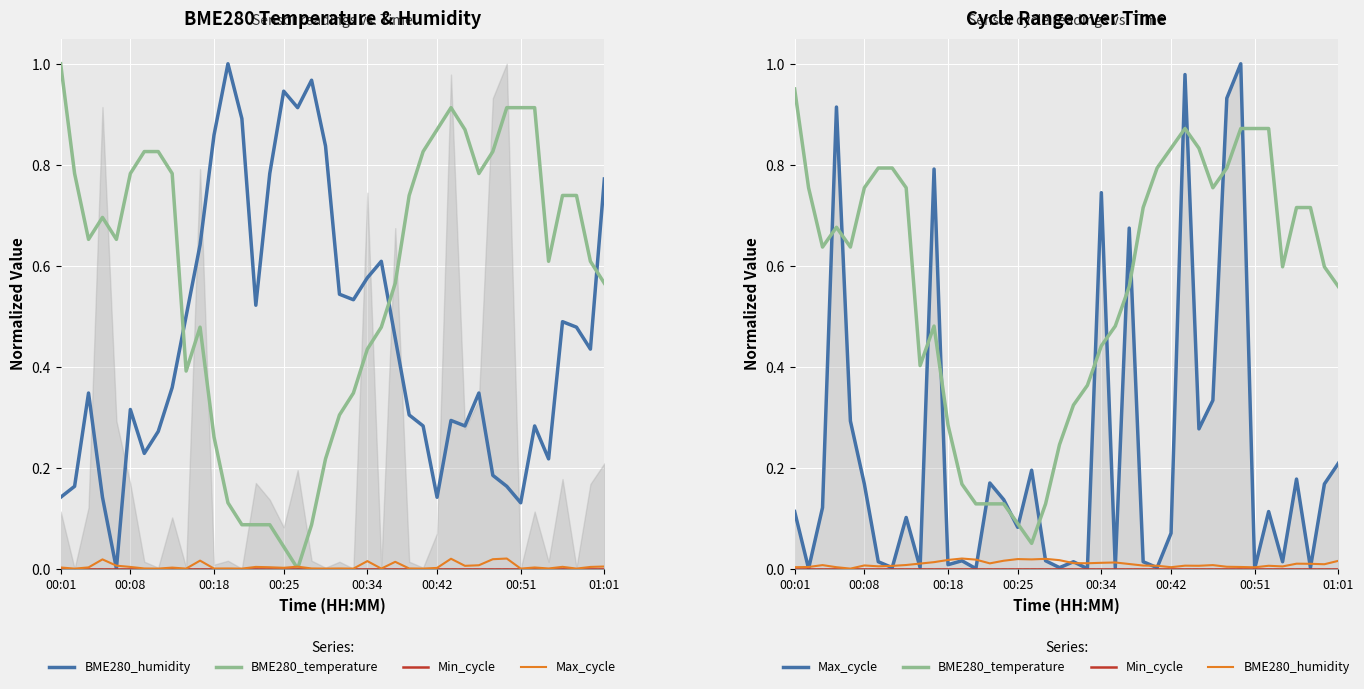

How many times do BME280_humidity and Max_cycle cross each other?

20